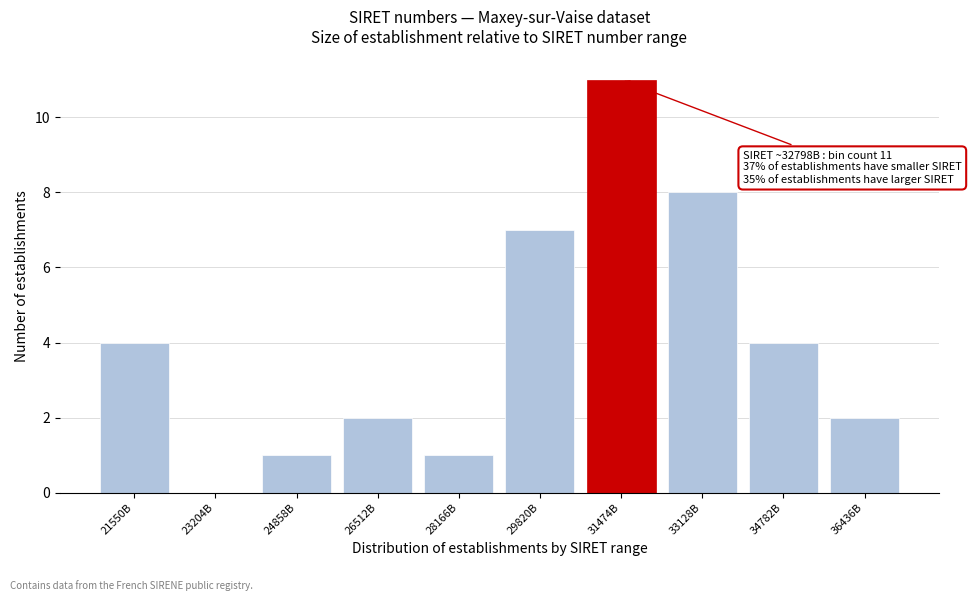

Reading left to right, list all the values displayed in this chart.

21550B=4	23204B=0	24858B=1	26512B=2	28166B=1	29820B=7	31474B=11	33128B=8	34782B=4	36436B=2